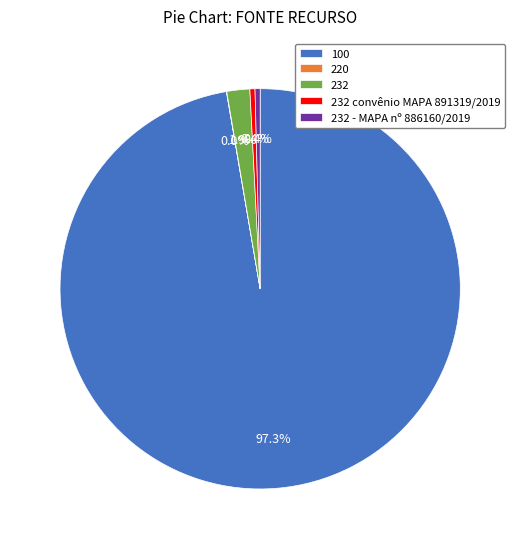

Is there any slice that represents more than half of the pie?

Yes